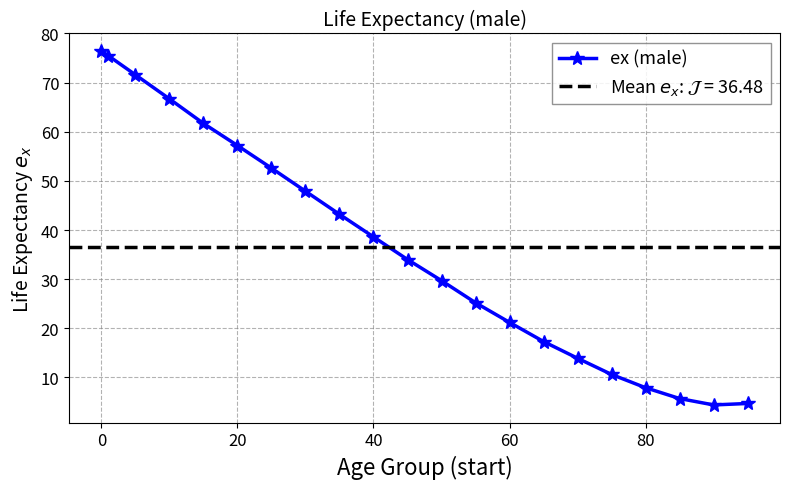

What is the highest value of the ex (male) series?

76.4